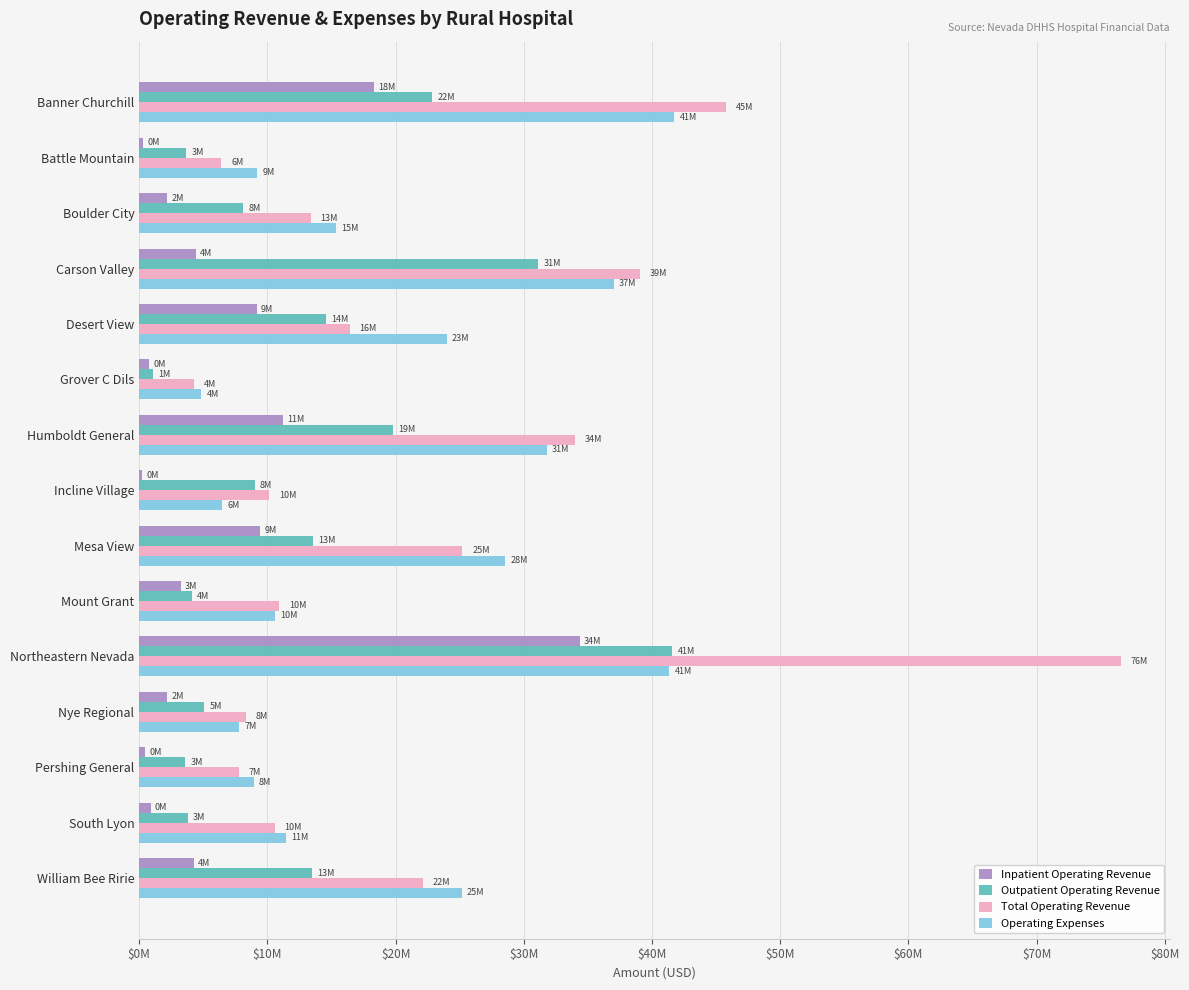

What are all the series names shown in the legend?

Inpatient Operating Revenue, Outpatient Operating Revenue, Total Operating Revenue, Operating Expenses